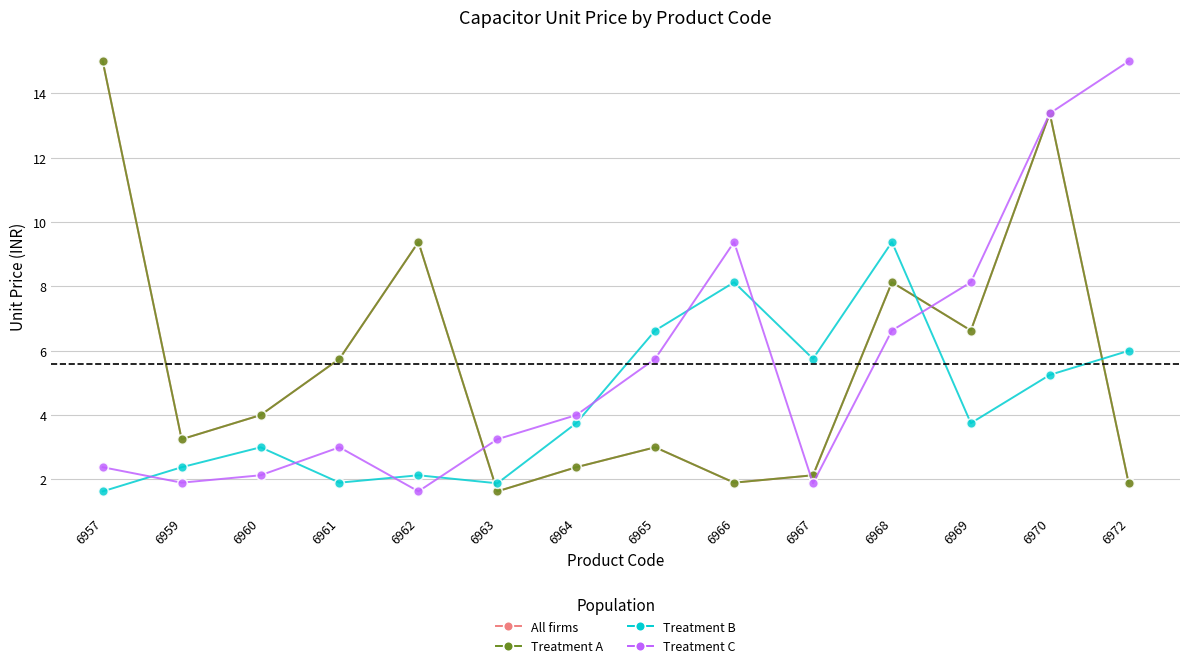

The All firms series shows 20.6 at 6957. True or false?

False